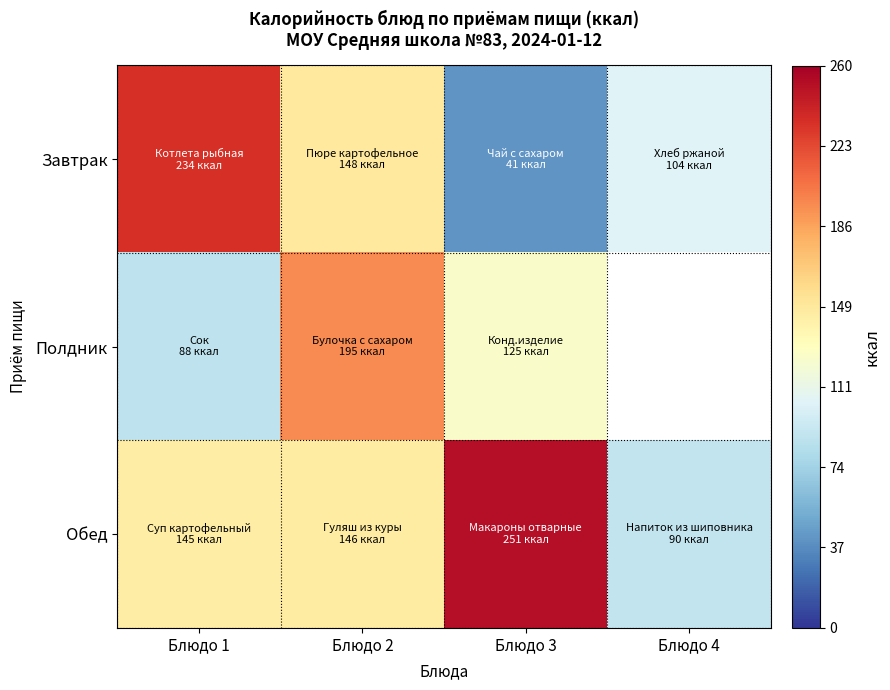

List the labels in order of Полдник value, smallest first.

Блюдо 1, Блюдо 3, Блюдо 2, Блюдо 4